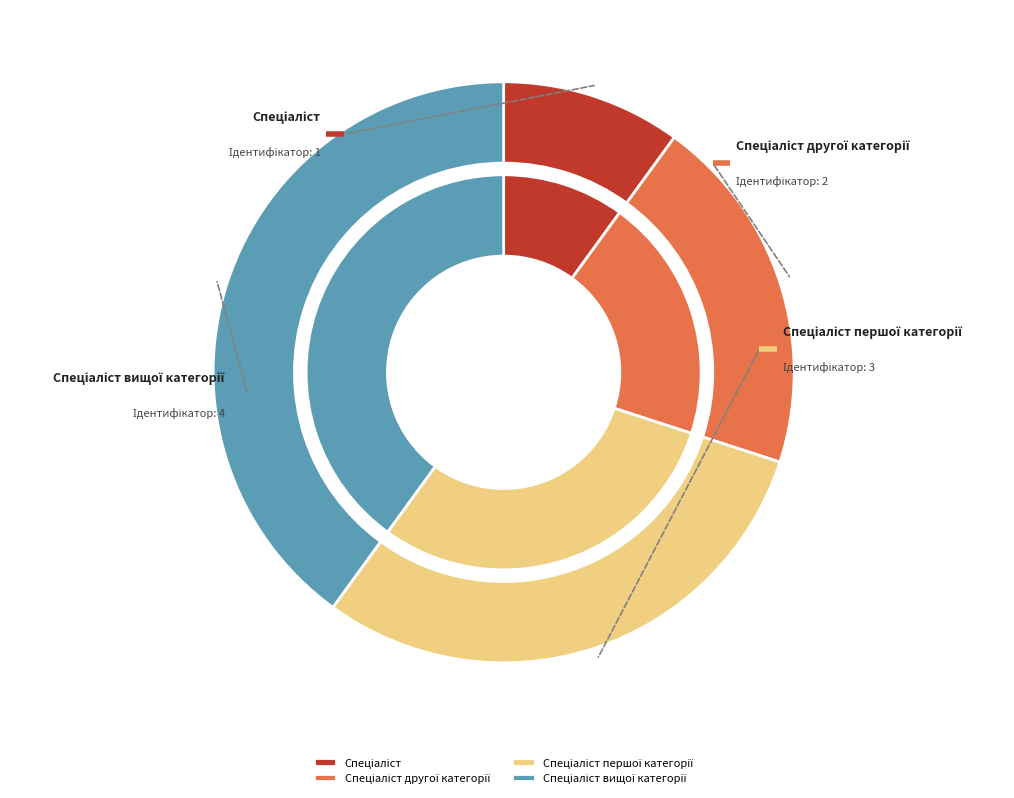

Combined, what portion of the pie is Спеціаліст and Спеціаліст вищої категорії?

50.0%